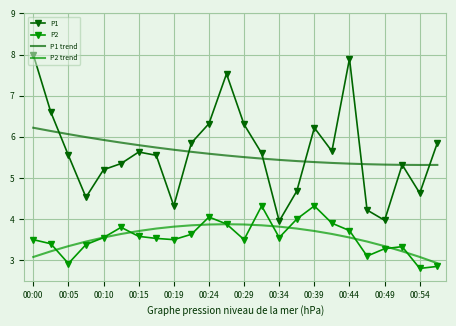

Rank the series by their maximum value, from highest to lowest.

P1, P1 trend, P2, P2 trend